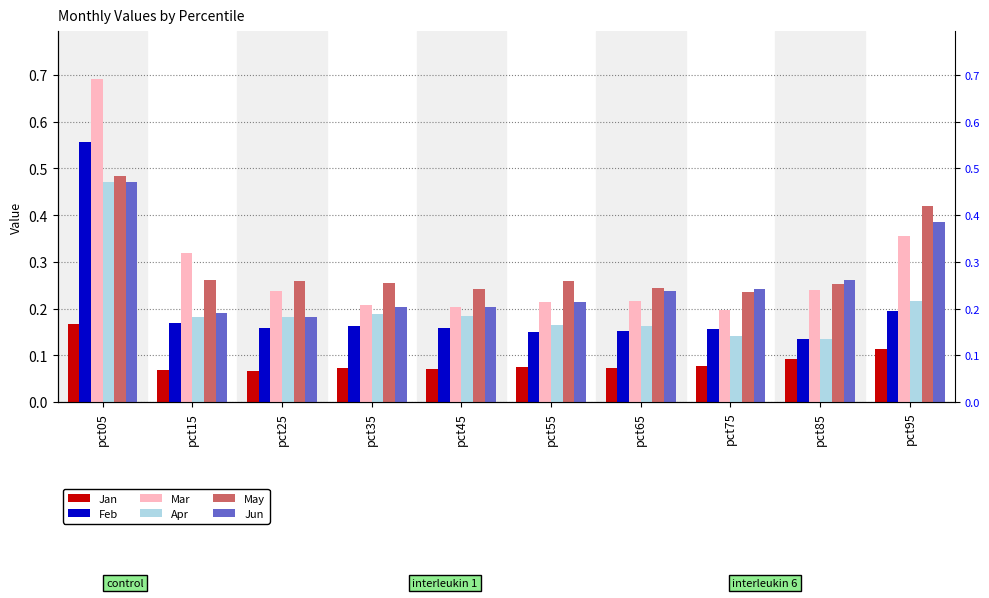

What is the difference between the maximum and minimum values in the Mar series?

0.5